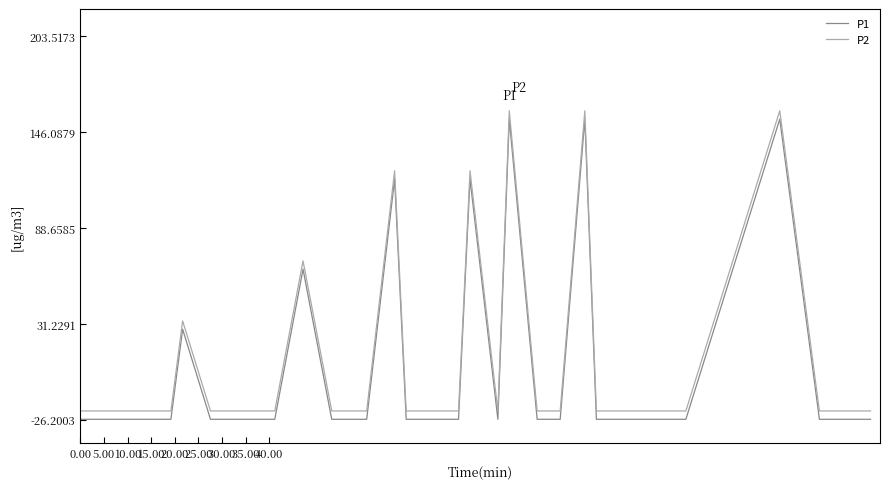

What is the minimum value for P1?

-26